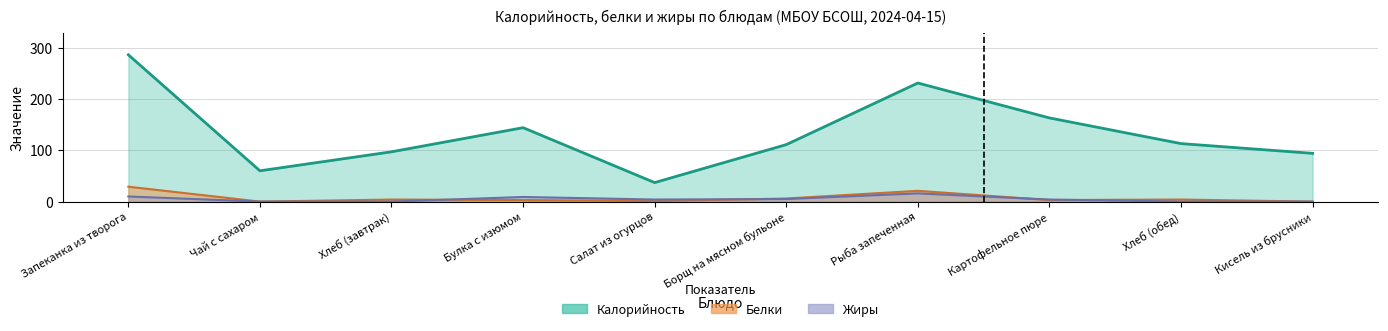

True or false: Жиры and Калорийность intersect in this chart.

False